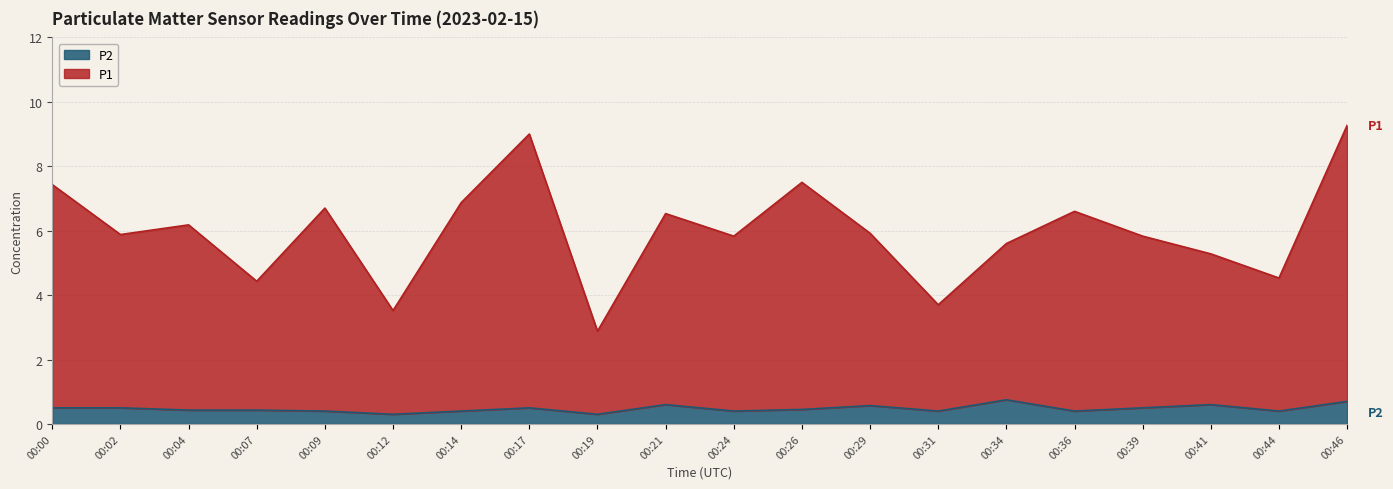

Which series has the largest range (max minus min)?

P1